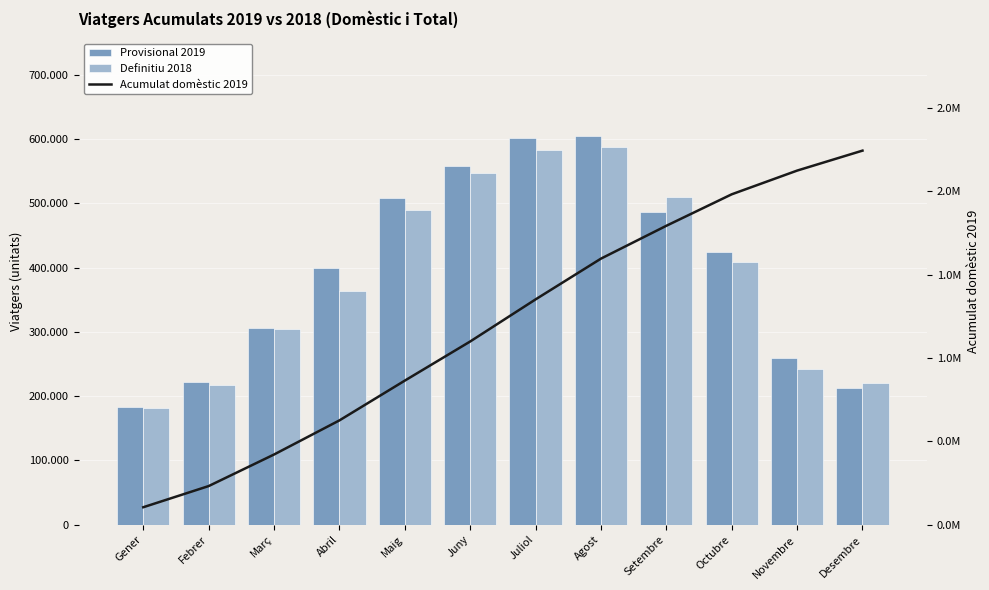

Count the number of data series in this chart.

3